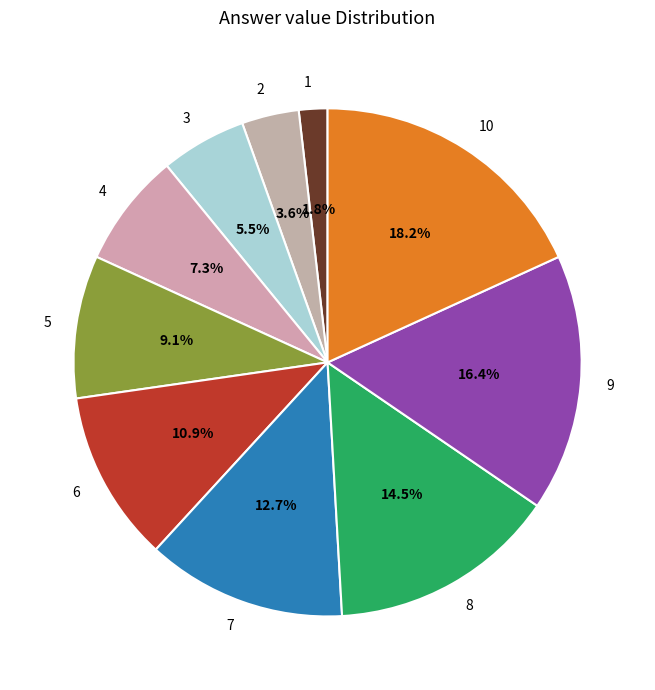

Rank the categories by value from highest to lowest.

10, 9, 8, 7, 6, 5, 4, 3, 2, 1